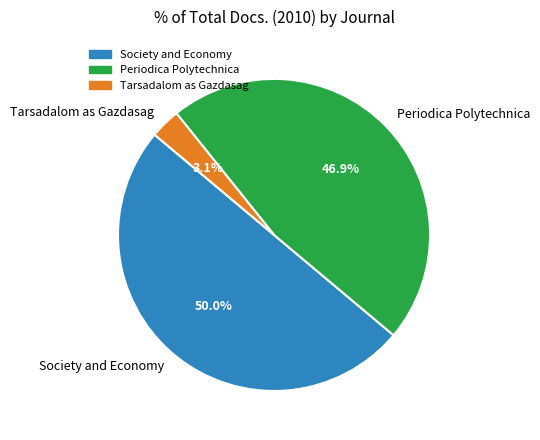

To the nearest percent, what is the difference between the Society and Economy and Periodica Polytechnica slice percentages?

3%